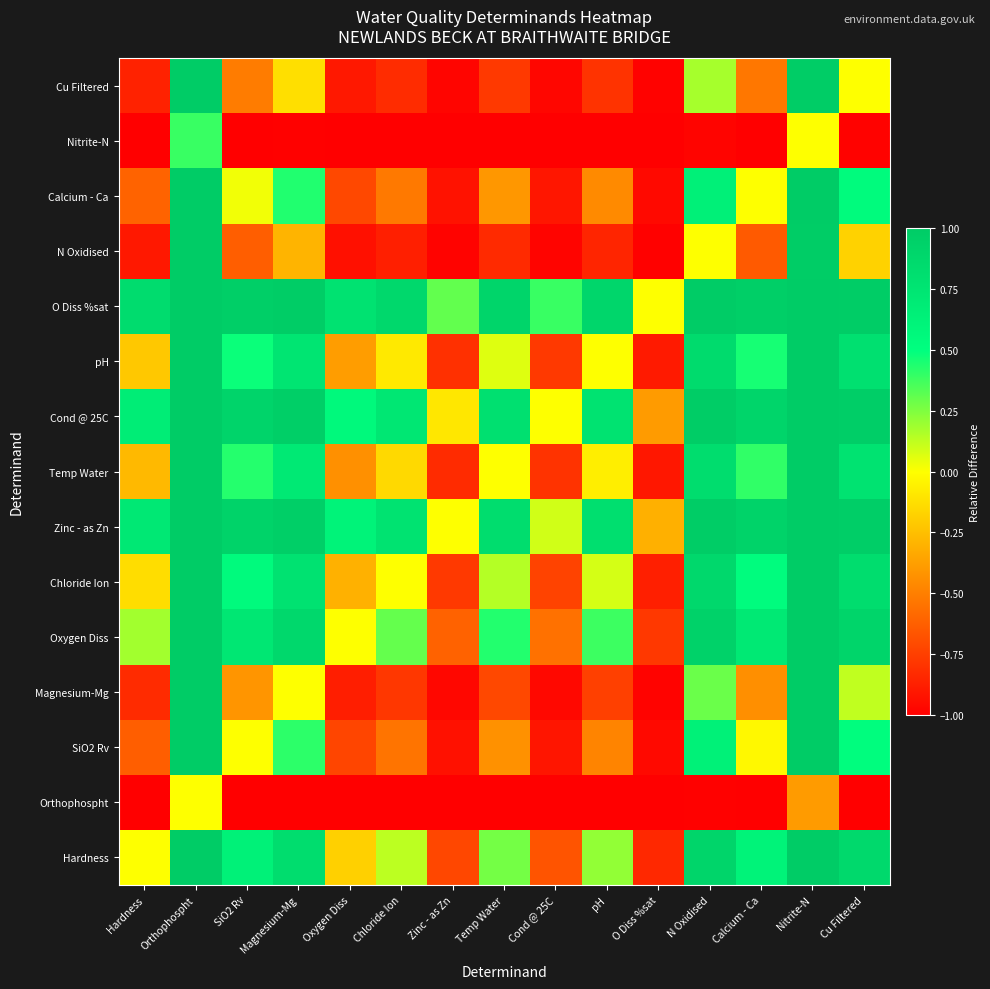

How many distinct data groups are displayed?

15